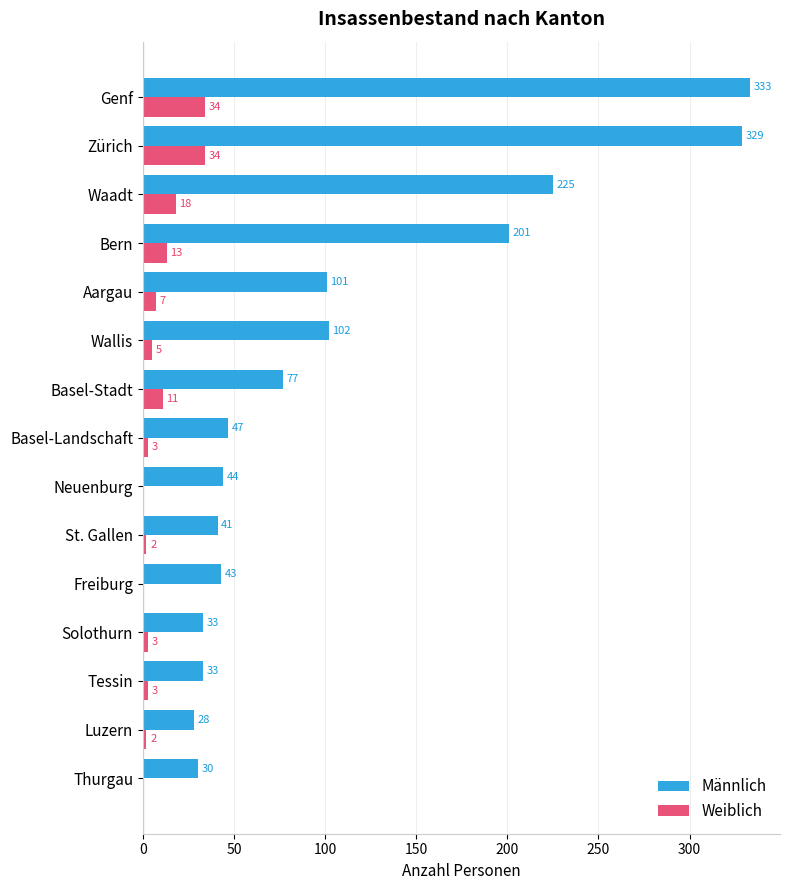

What is the sum of all Männlich values?

1667